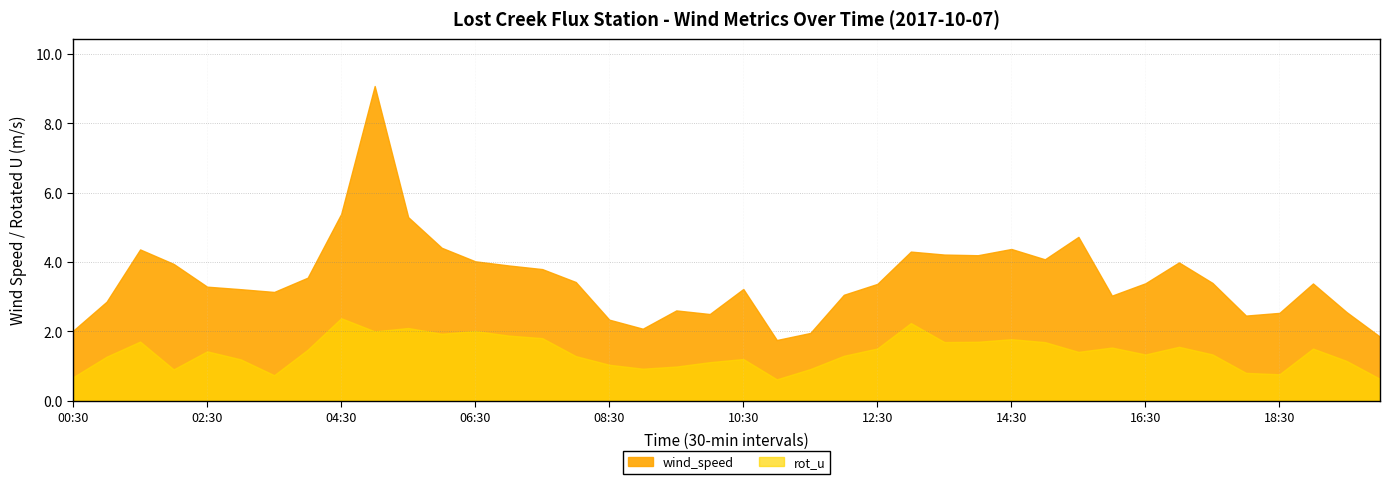

What is the difference between the highest and lowest values at 11:30?

1.0